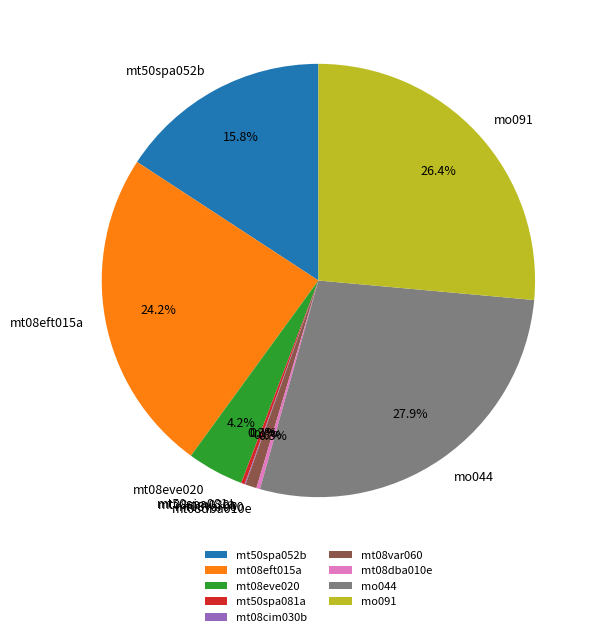

Is mo091 the majority of the pie?

No